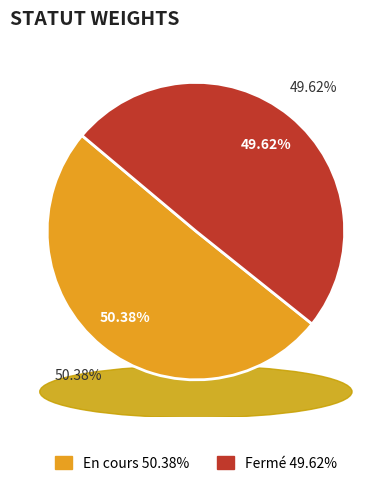

Is it true that En cours is 43% of the pie?

False